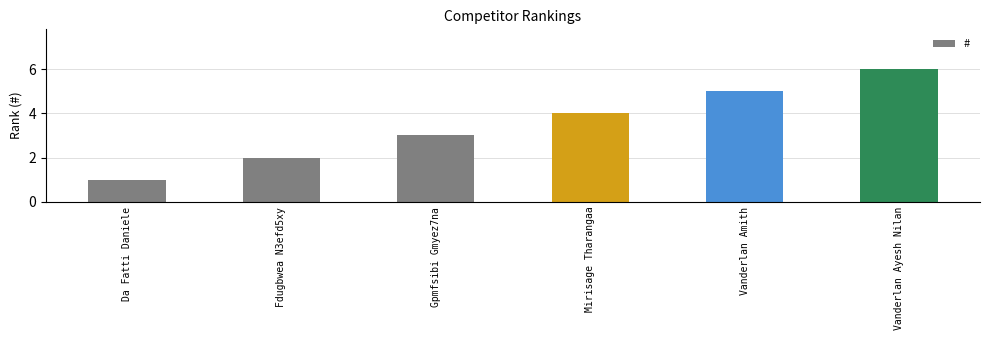

Where is the data nearest to the value 3?

Gpmfsibi Gmyez7na